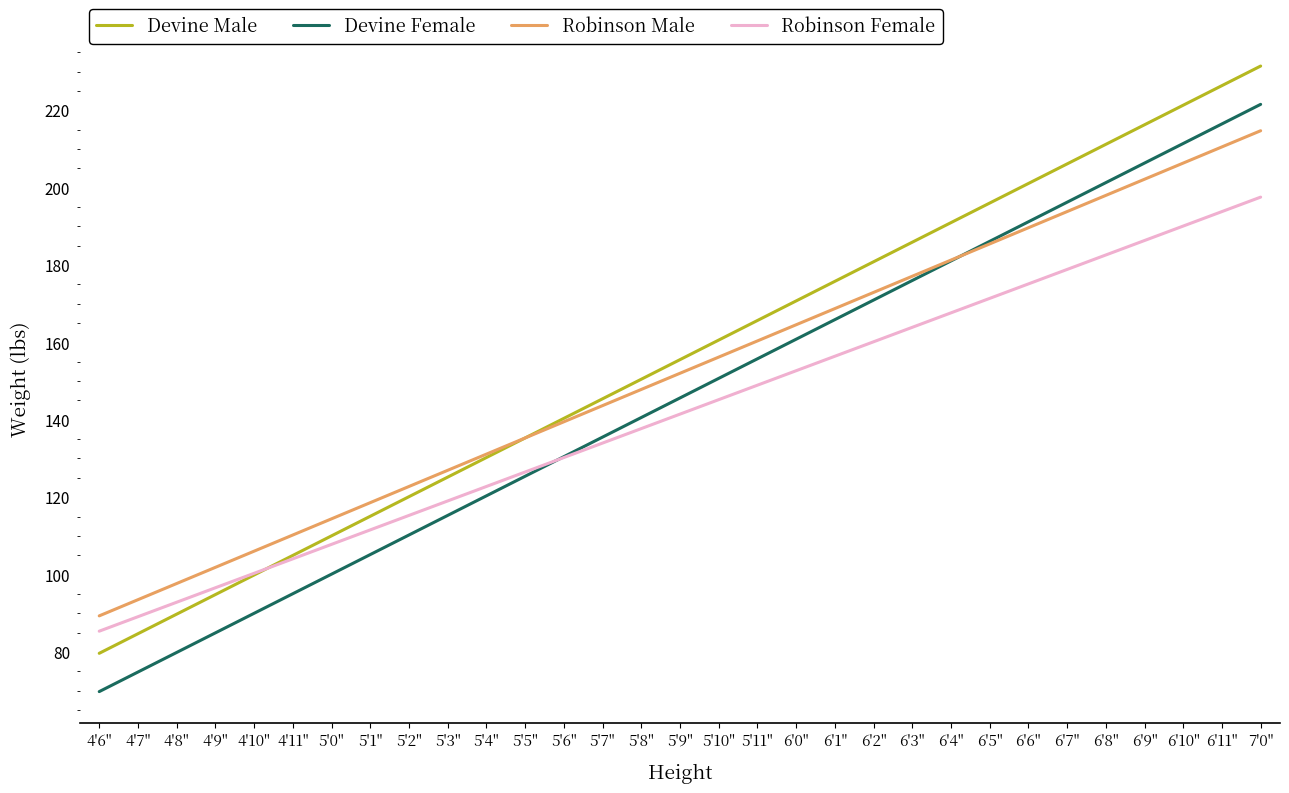

What position from the right is 5'2"?

23